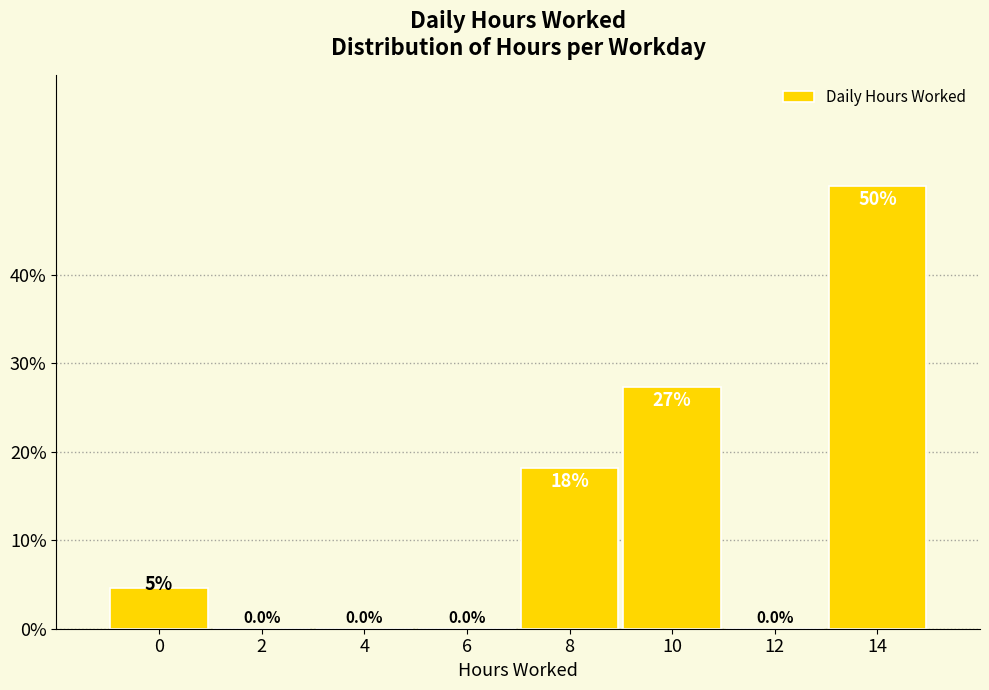

Which category has the highest value across all series?

14